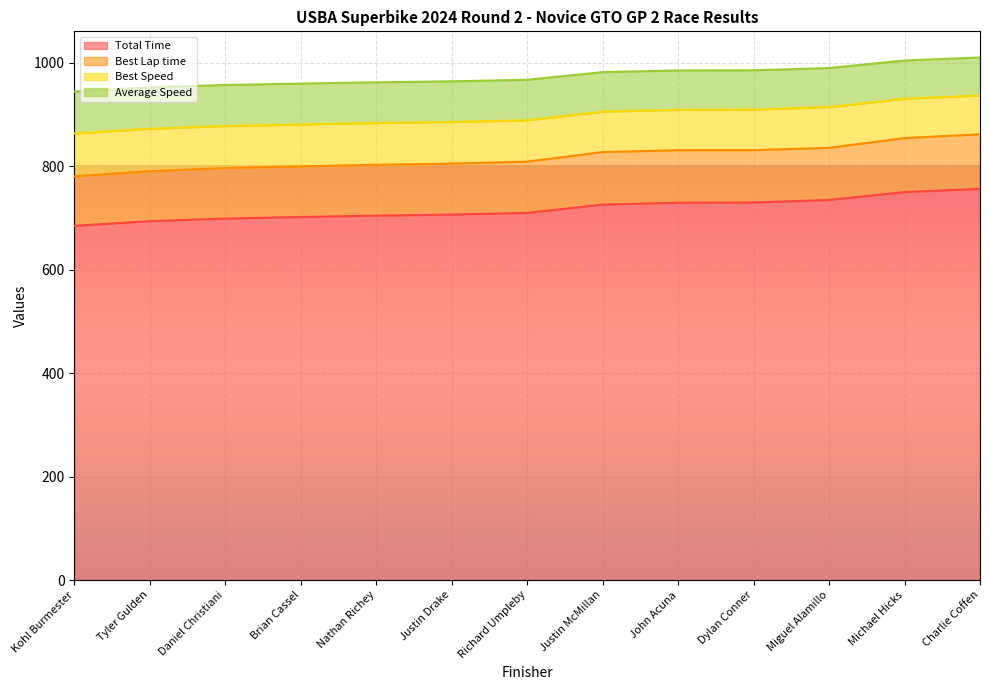

How many lines are shown in the chart?

4